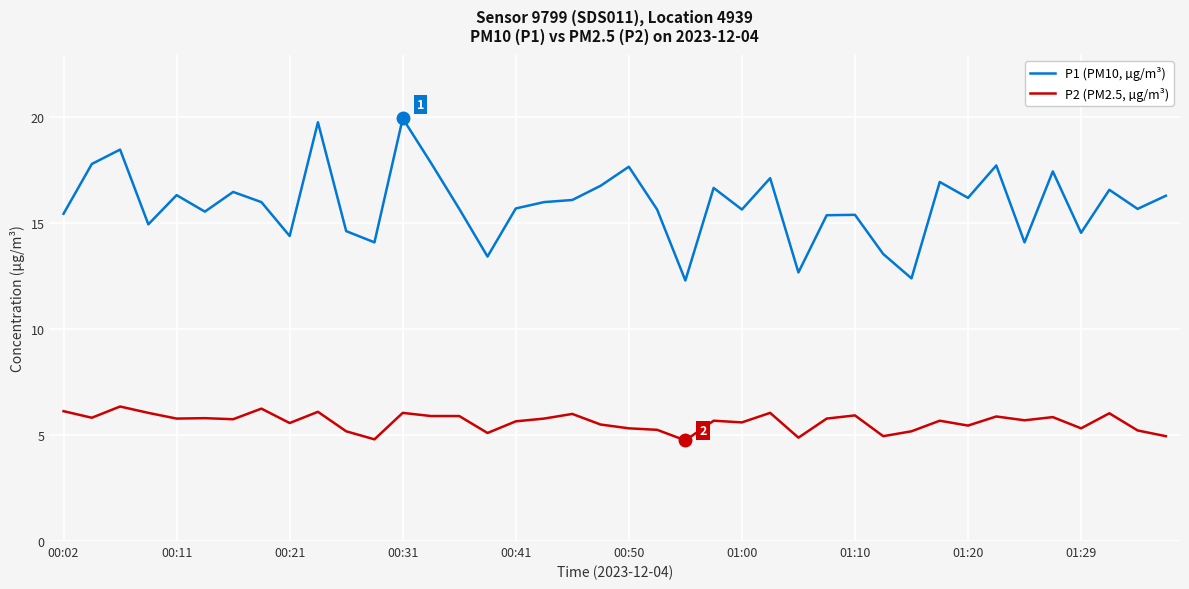

What is the minimum value for P1 (PM10, µg/m³)?

12.3